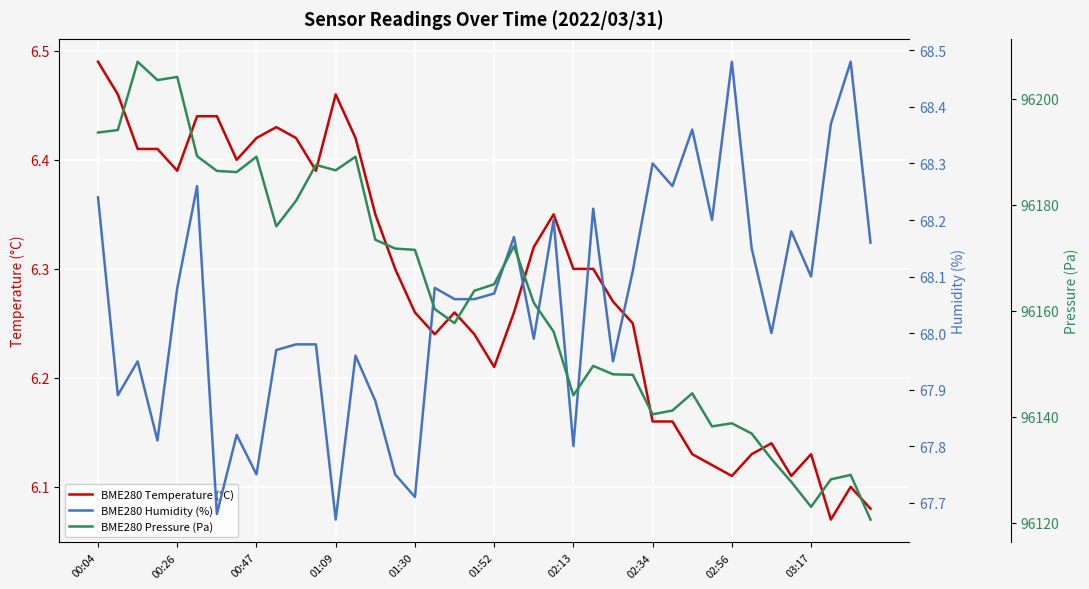

The BME280 Temperature (°C) series shows 2.5 at 01:09. True or false?

False